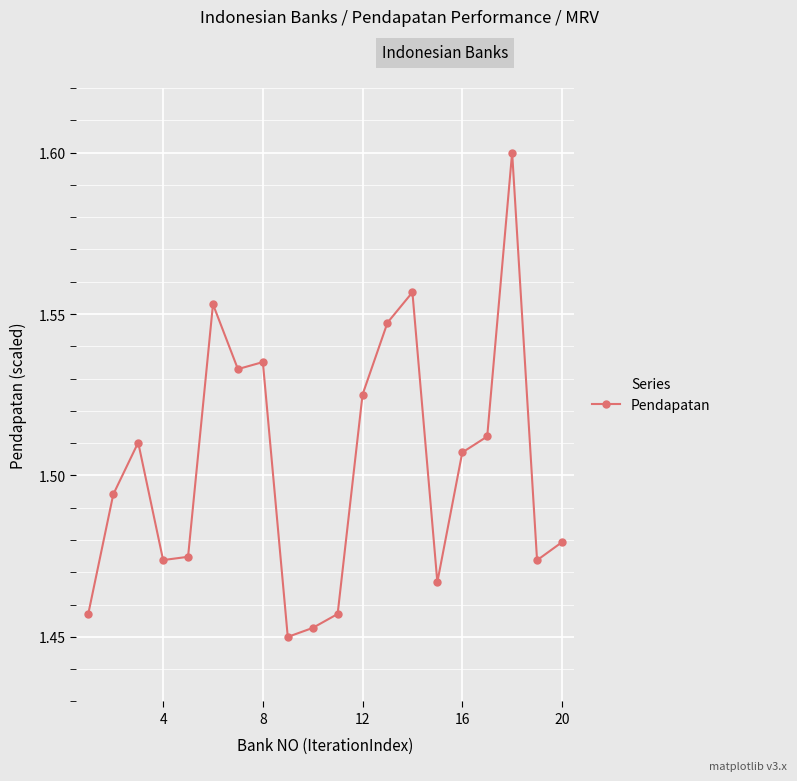

What is the sum of all values?

30.1